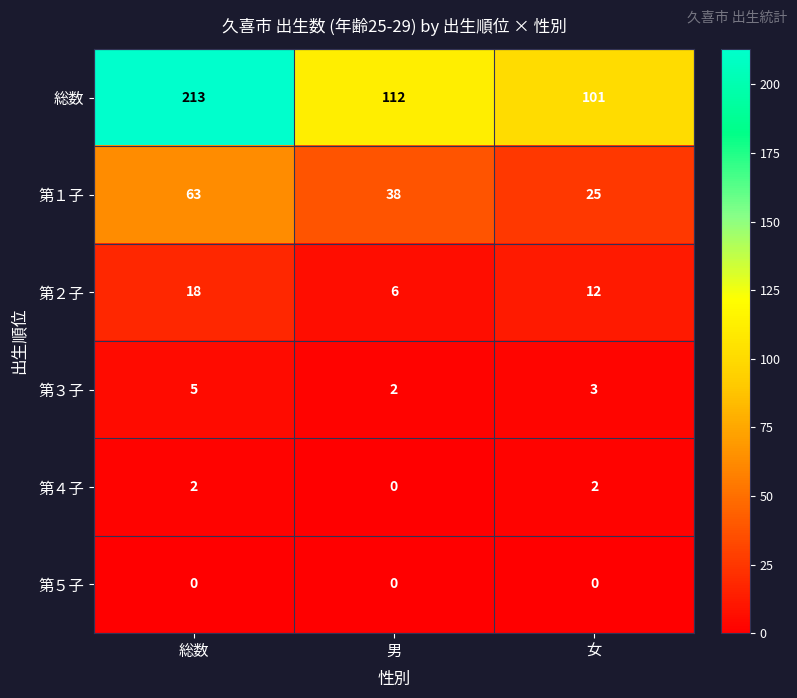

At which label does 総数 reach its peak?

総数